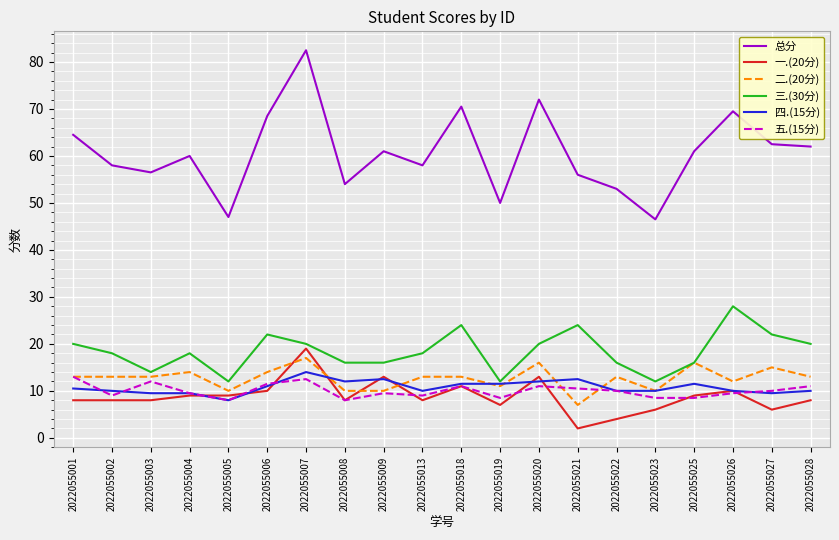

What is the highest value of the 三.(30分) series?

28.0